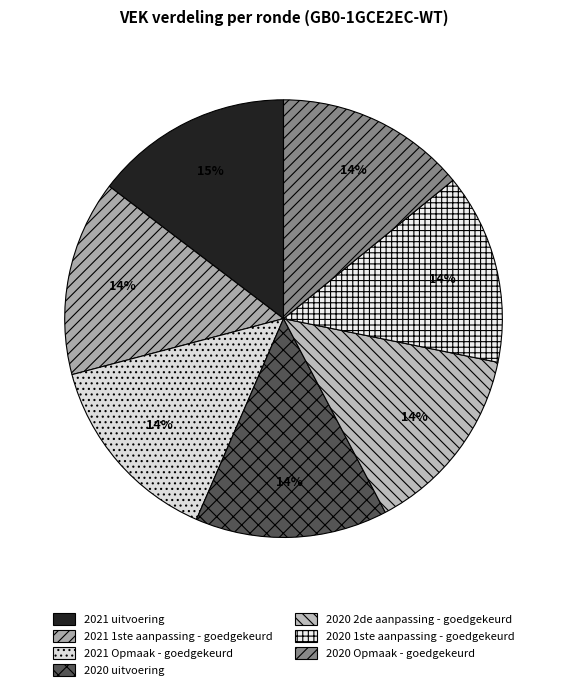

Between 2020 Opmaak - goedgekeurd and 2020 uitvoering, which is larger?

2020 uitvoering